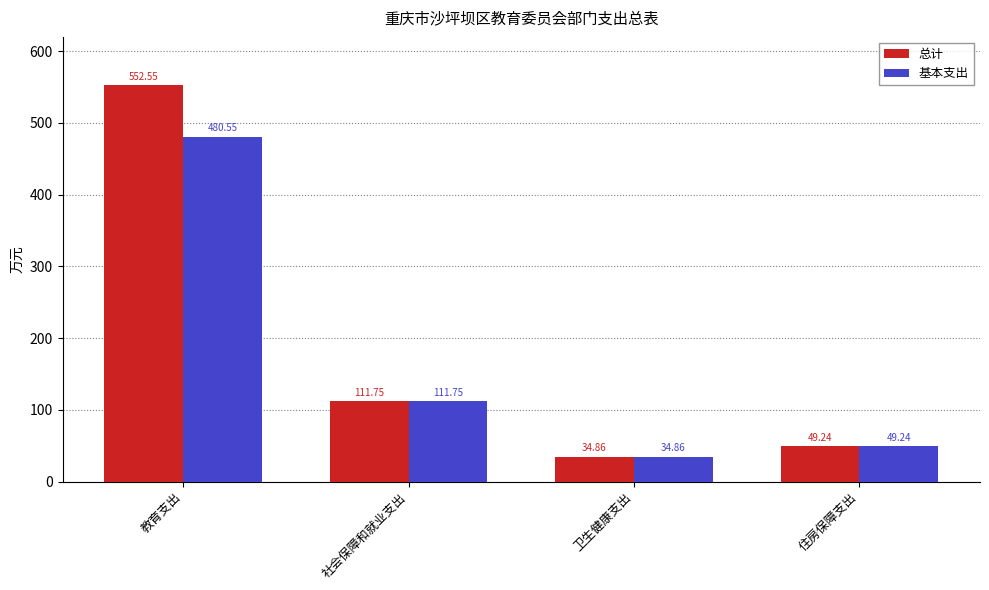

Which label corresponds to the largest value in the chart?

教育支出